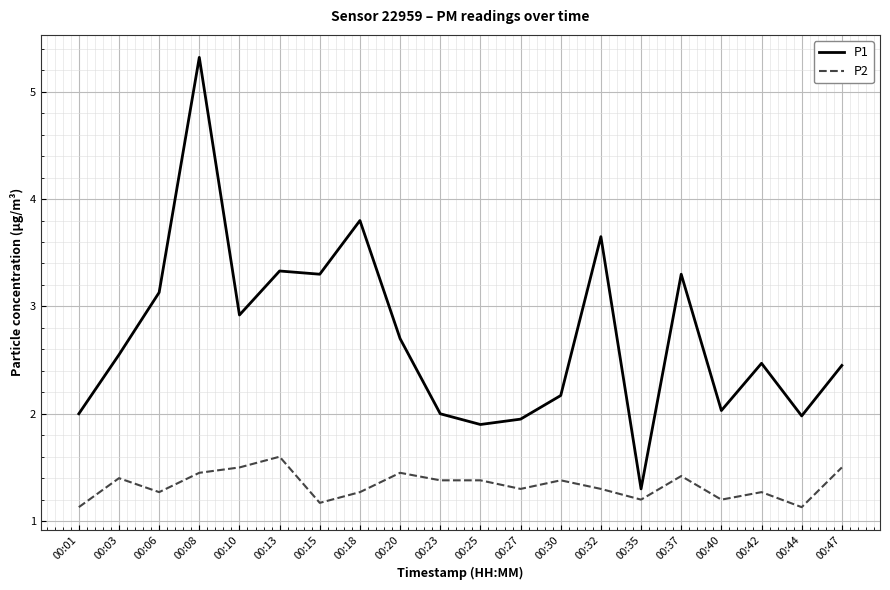

Is it true that P1 equals 3.1 at 00:06?

True